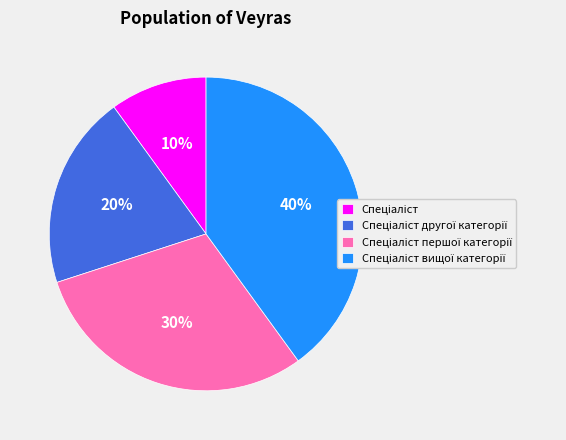

To the nearest percent, what is the difference between the largest and smallest slice percentages?

30%